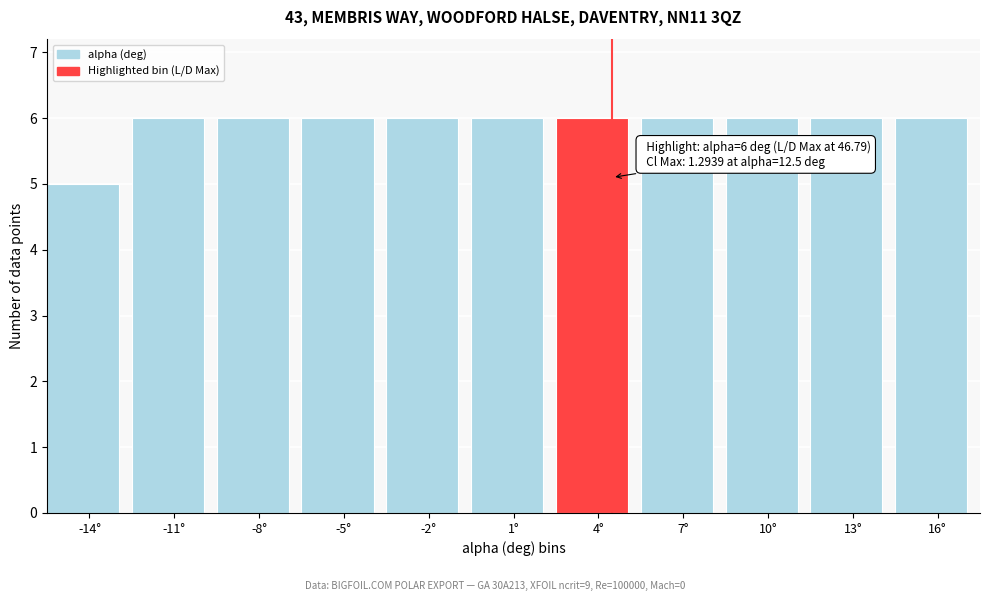

Reading left to right, transcribe all the data shown in this chart.

-14°=5	-11°=6	-8°=6	-5°=6	-2°=6	1°=6	4°=6	7°=6	10°=6	13°=6	16°=6